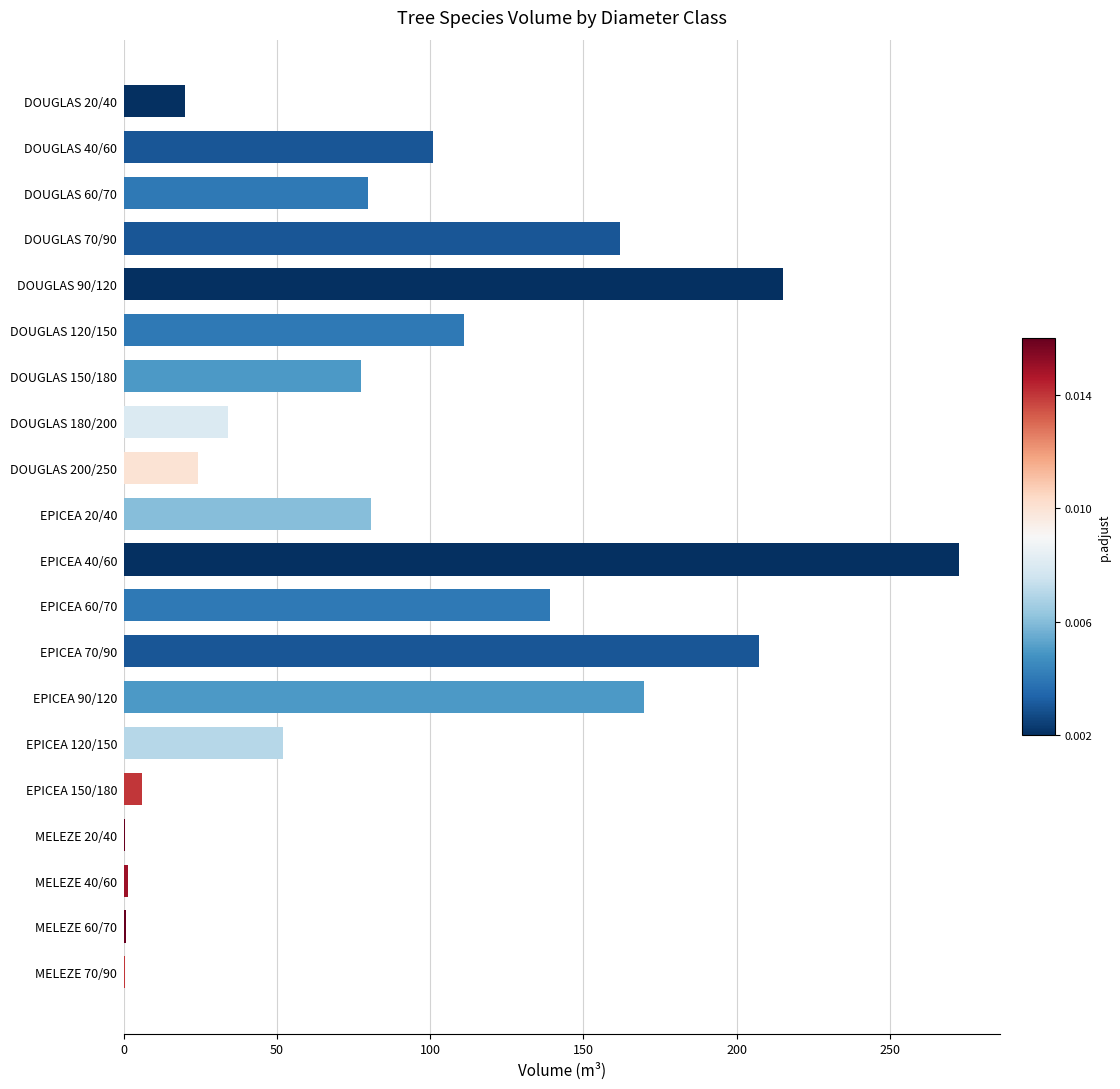

At which label is the value closest to 136?

EPICEA 60/70